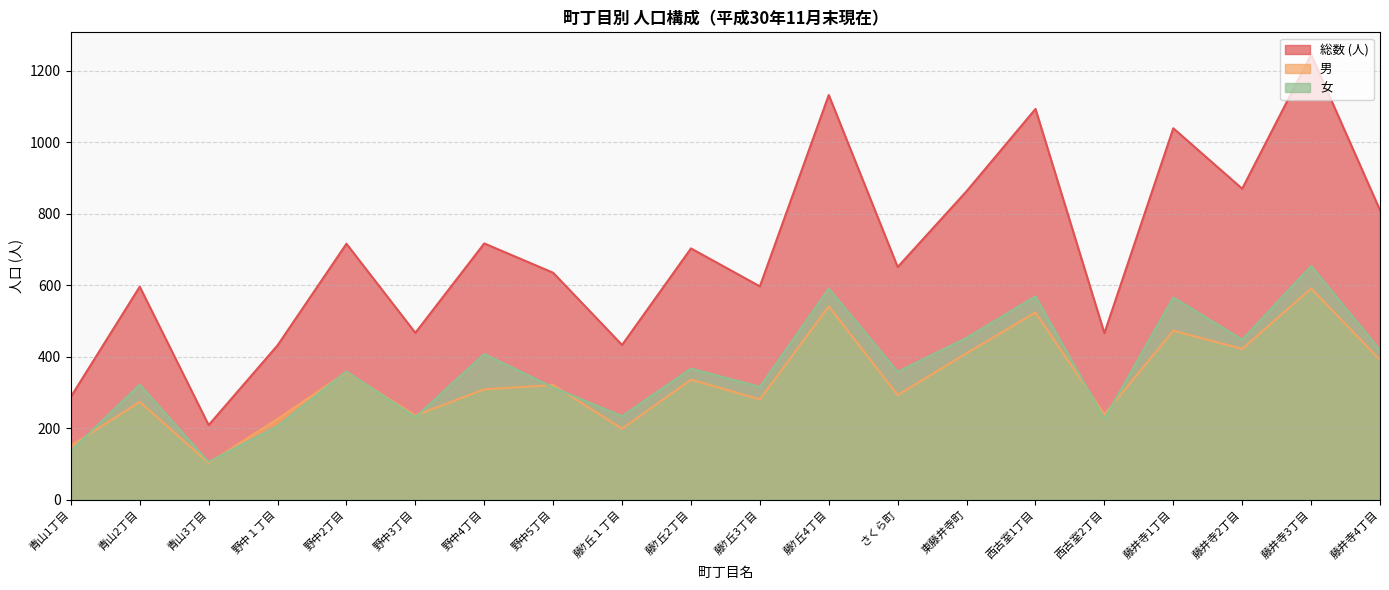

Does the chart have visible grid lines?

Yes